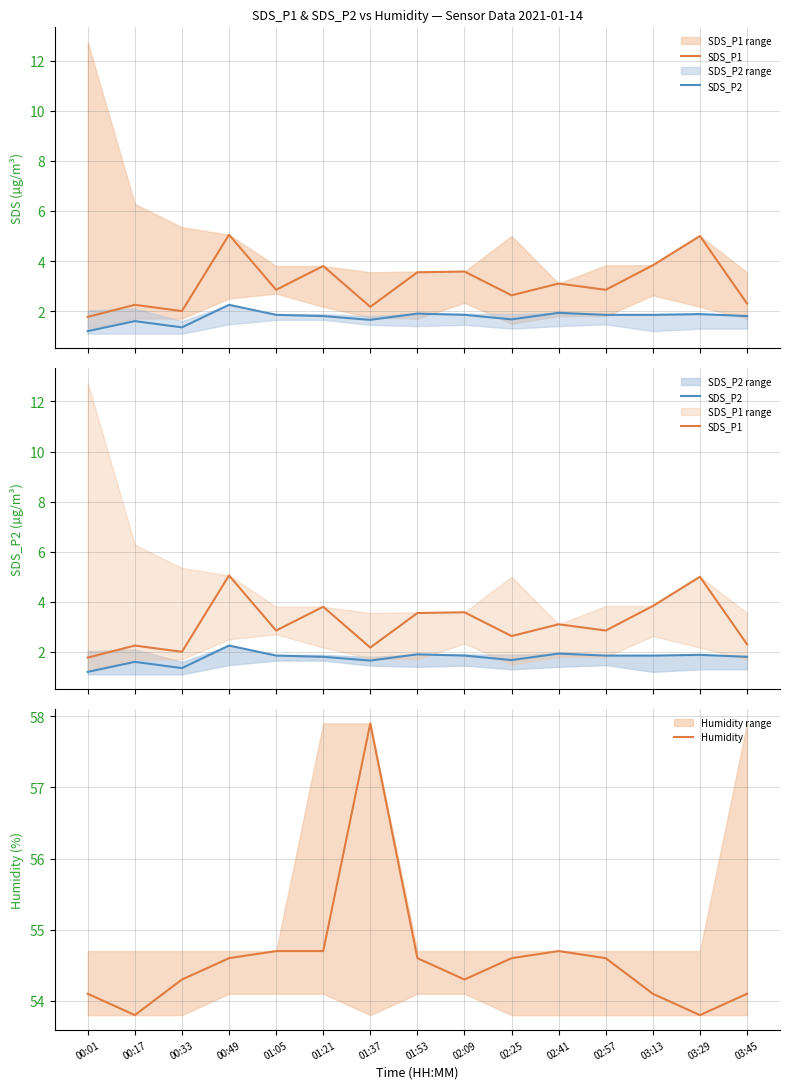

At which label does Humidity reach its minimum?

00:17